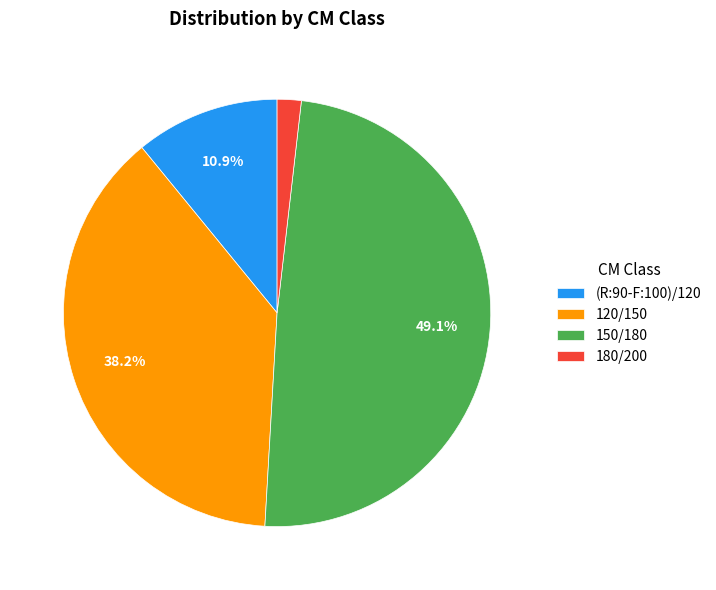

True or false: 180/200 accounts for 16% of the total.

False